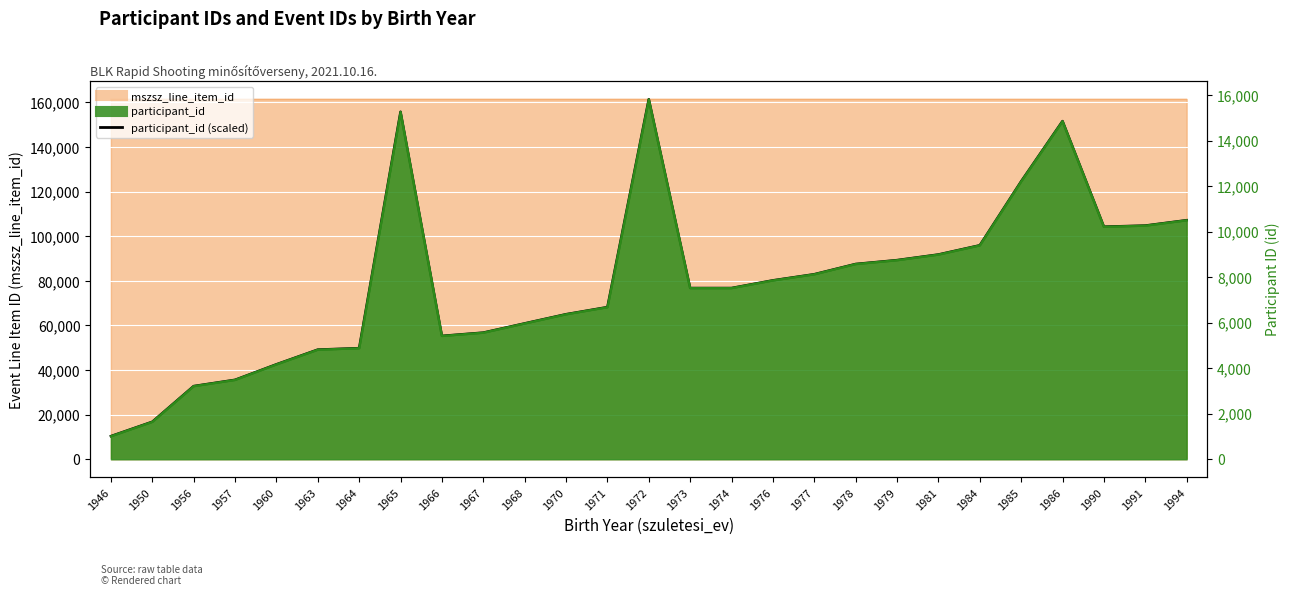

Reading right to left, list all the values displayed in this chart.

107200.6	104792.0	104291.9	151646.3	124621.7	95943.7	91820.6	89299.8	87564.8	82972.3	80226.9	76787.6	76787.6	161454.0	68225.0	65040.9	60928.0	56794.7	55325.0	155820.5	49824.2	49171.0	42578.1	35617.9	32811.3	16808.8	10369.0